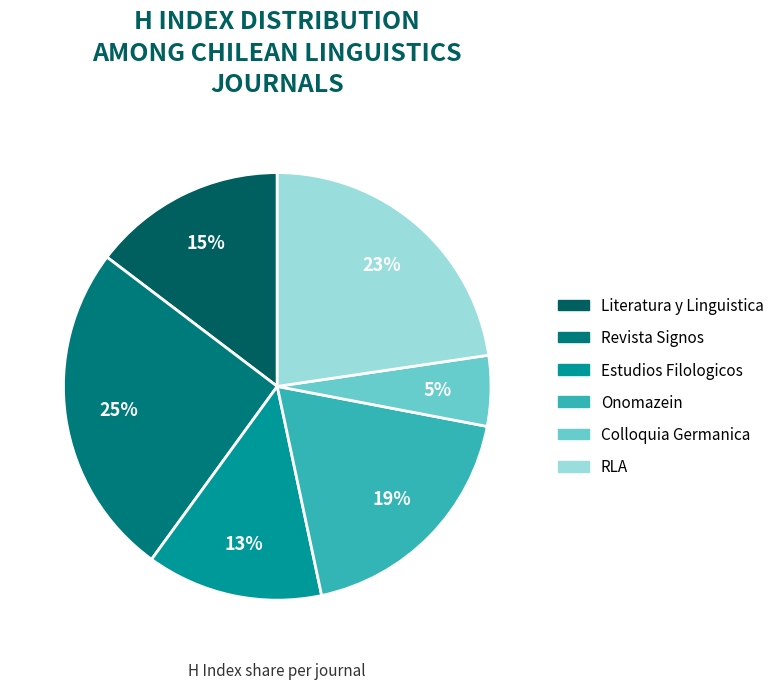

How many segments does this pie chart have?

6